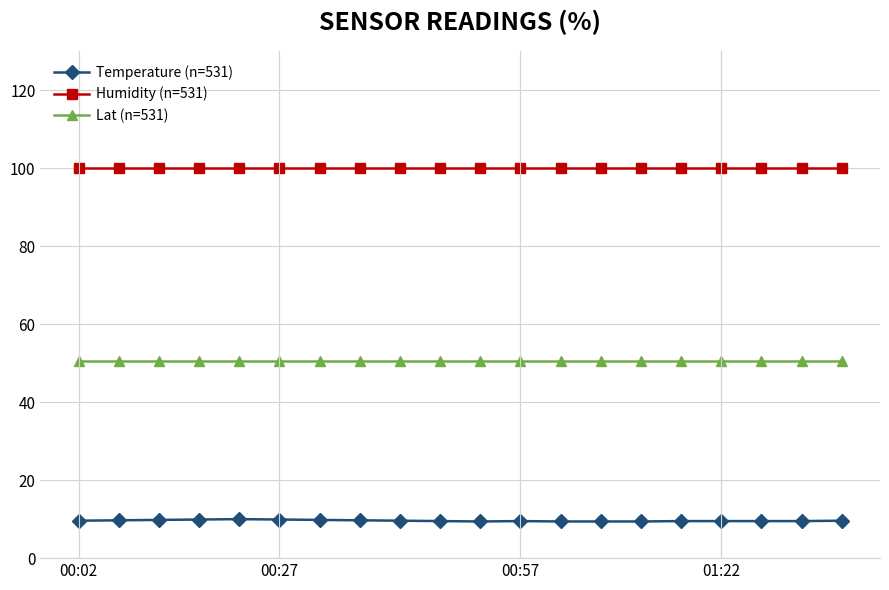

Which series has the largest range (max minus min)?

Temperature (n=531)